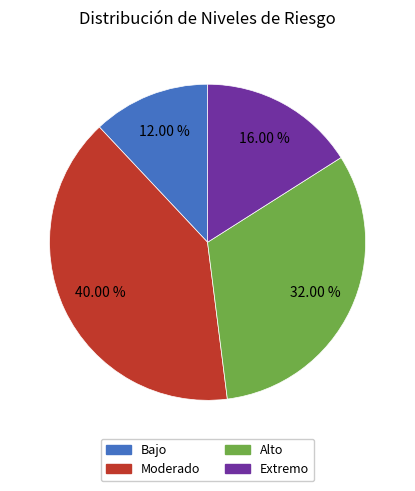

Count the number of slices in the pie.

4